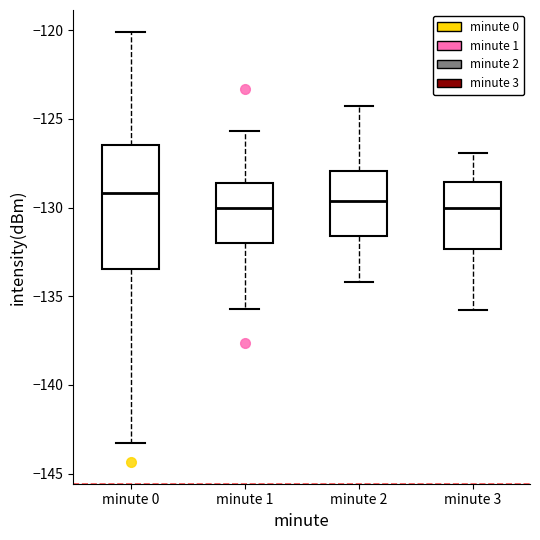

Where does the upper whisker of the box for minute 2 end on the y-axis? The values are not printed on the chart, so give them approximately, as read against the axis.

-124.5